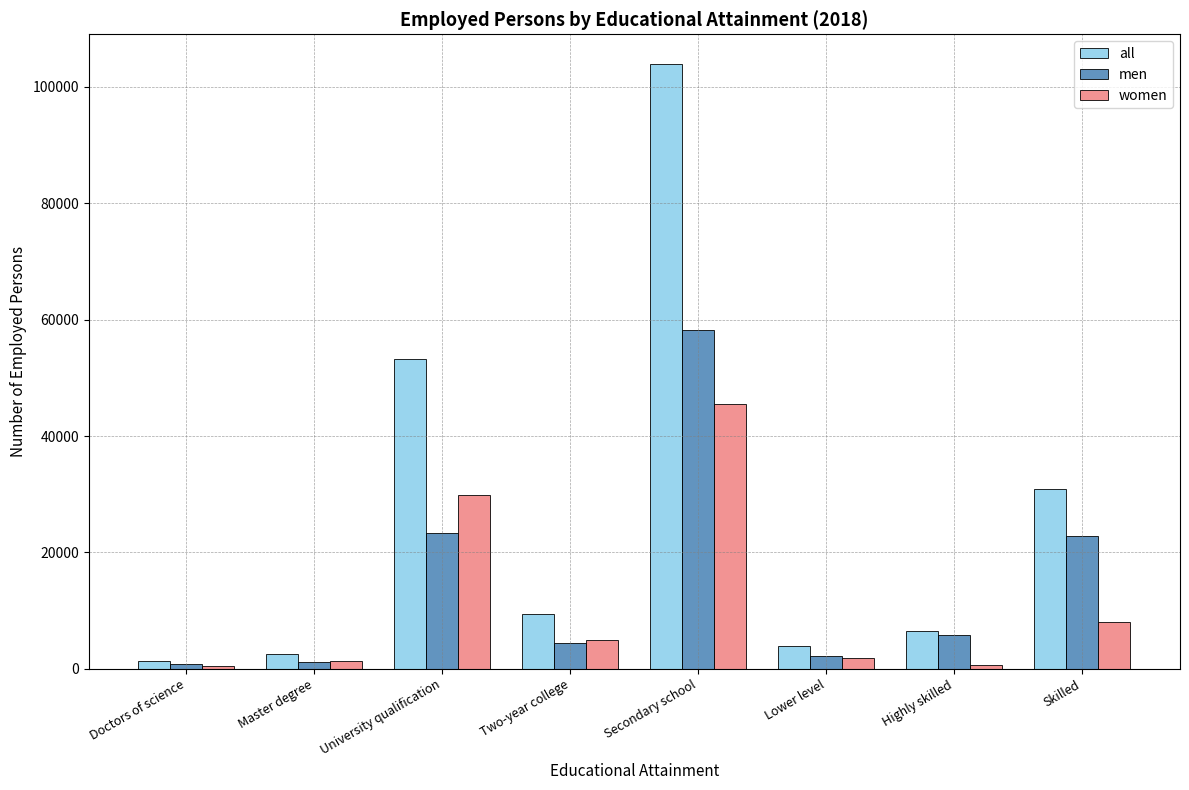

List the series in order of their peak value, highest first.

all, men, women